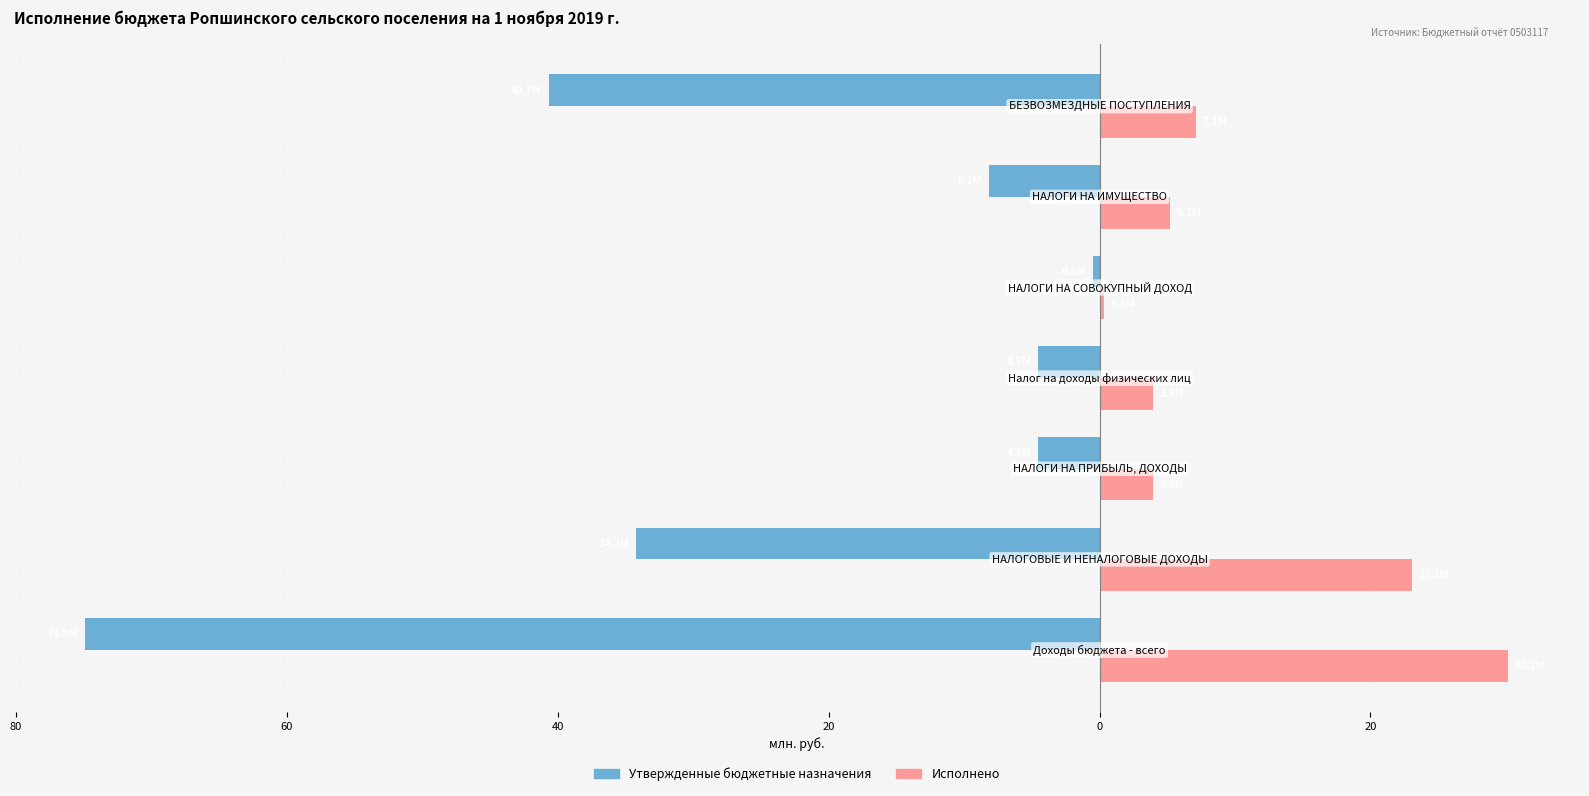

What are all the series names shown in the legend?

Утвержденные бюджетные назначения, Исполнено